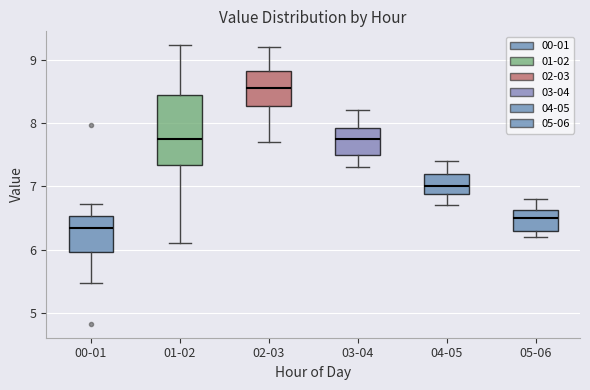

Which box's median line is the lowest?

00-01